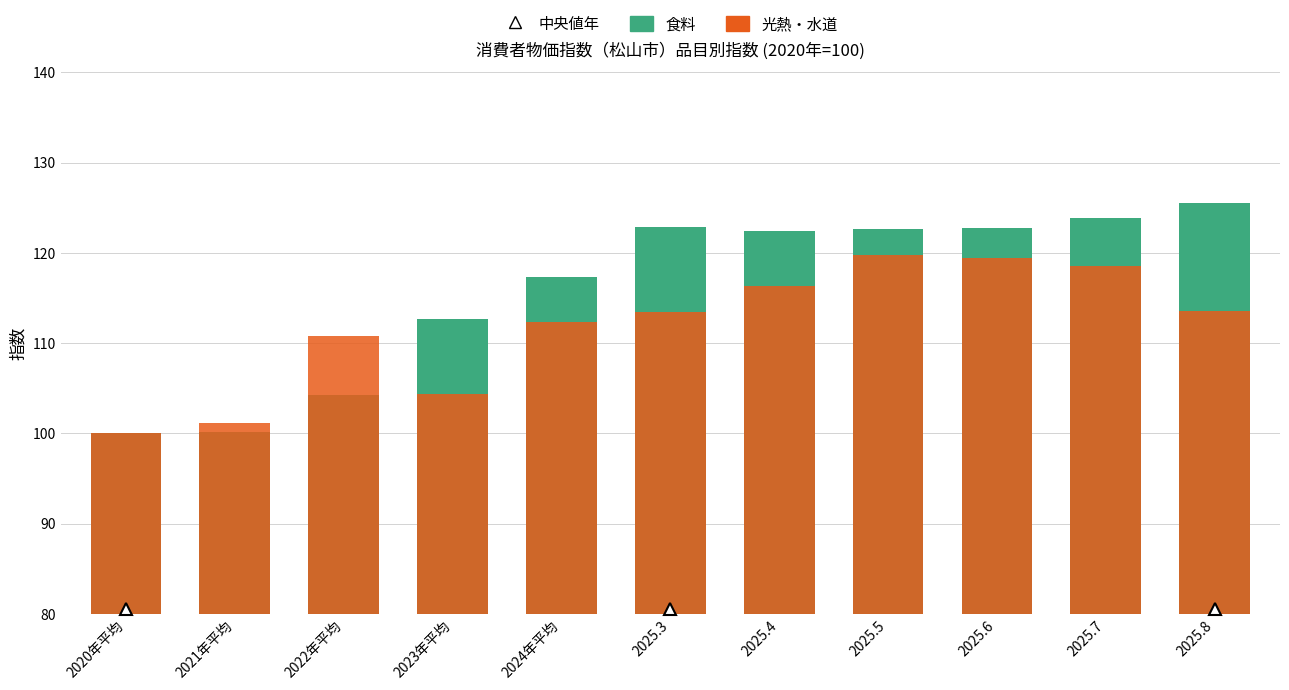

What is the difference between the maximum and minimum values in the 食料 series?

25.5